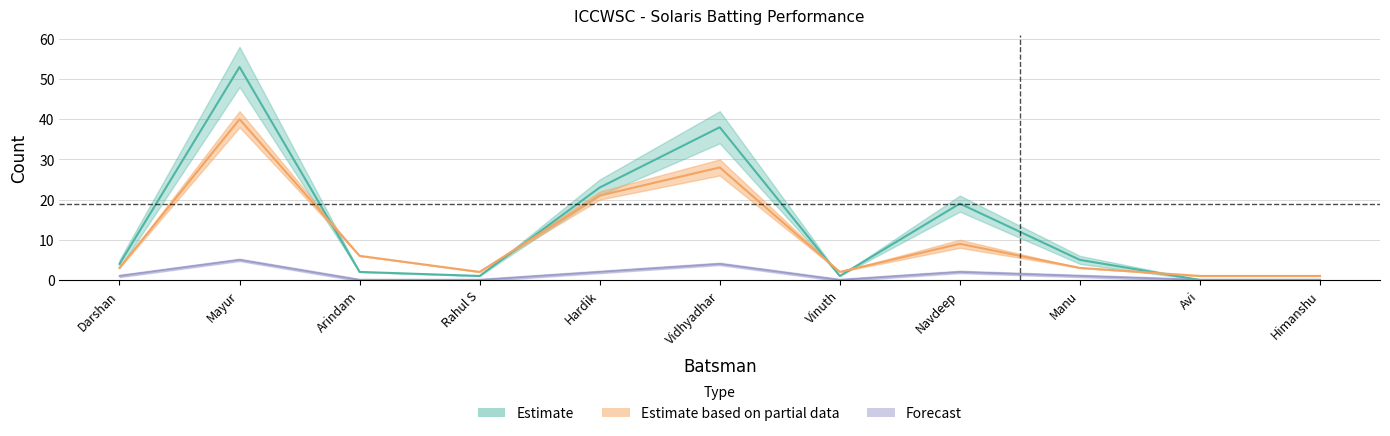

Where does the Runs series first go above 4?

Mayur